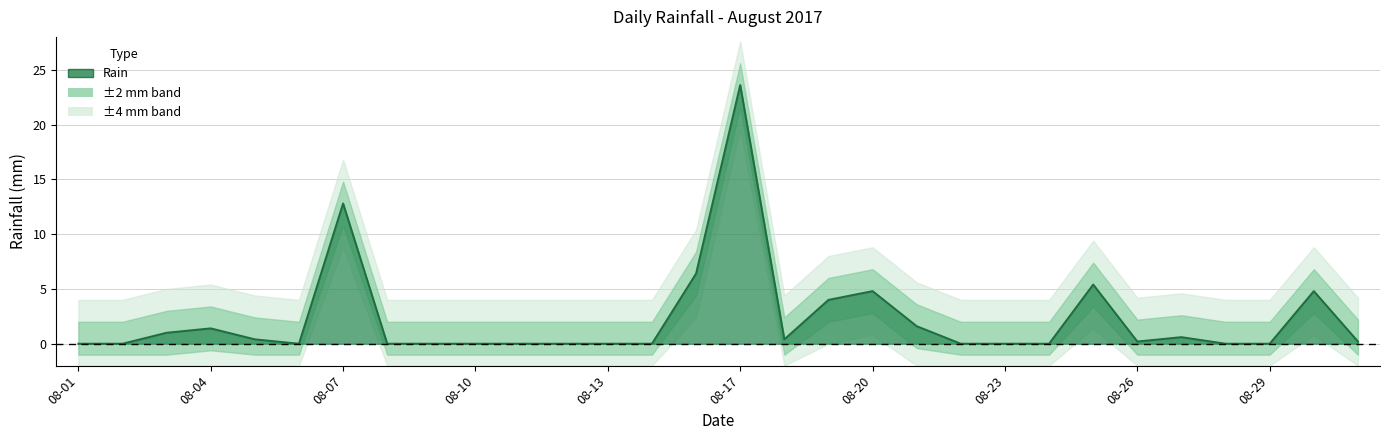

List the labels in order of value, smallest first.

08-01, 08-02, 08-06, 08-08, 08-09, 08-10, 08-11, 08-12, 08-13, 08-14, 08-22, 08-23, 08-24, 08-28, 08-29, 08-26, 08-31, 08-05, 08-18, 08-27, 08-03, 08-04, 08-21, 08-19, 08-20, 08-30, 08-25, 08-16, 08-07, 08-17